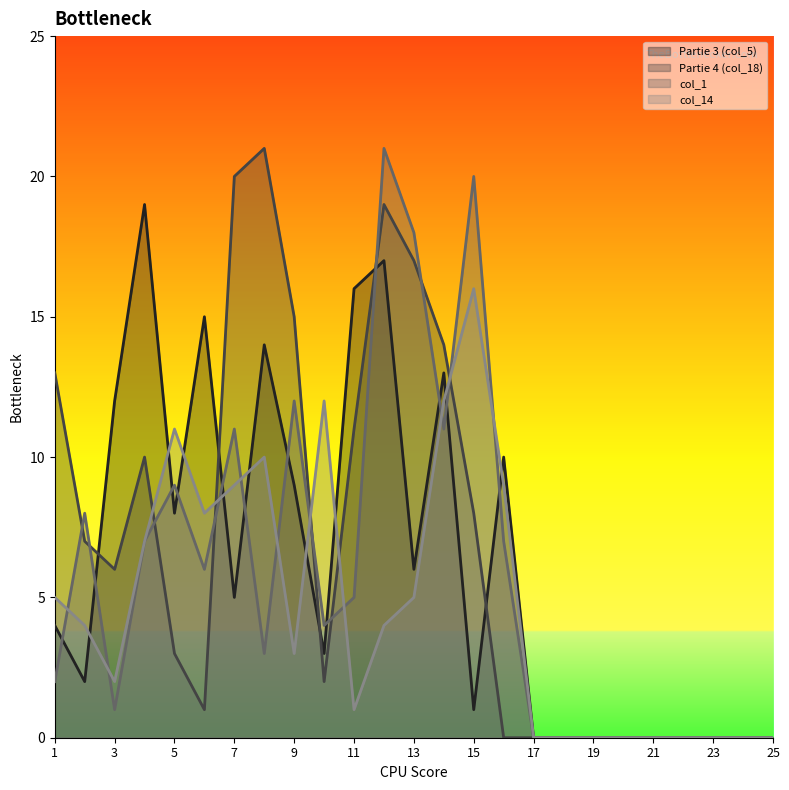

Which series has the largest total across all categories?

Partie 4 (col_18)